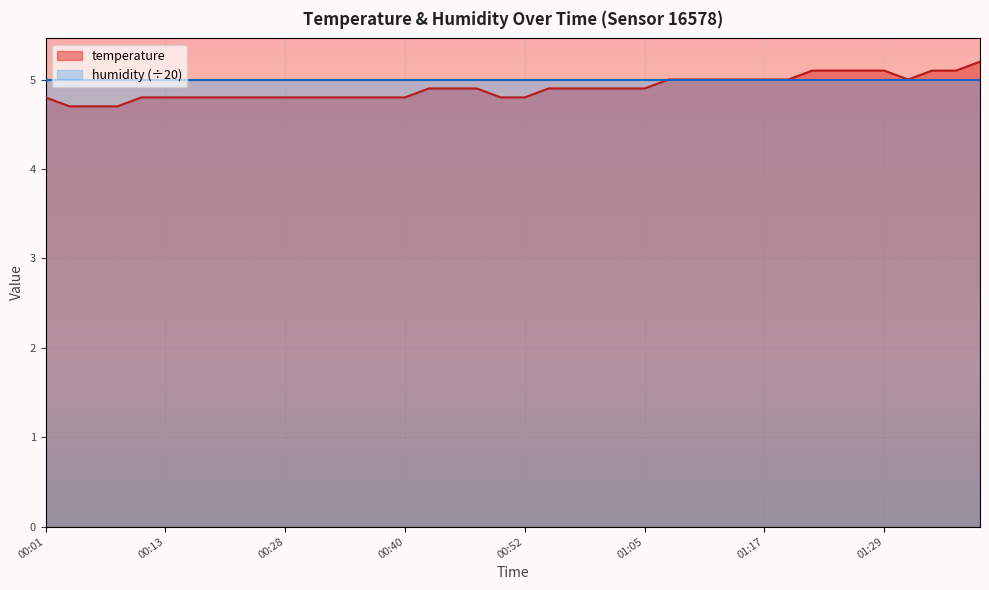

How many values are between 4 and 5?

33